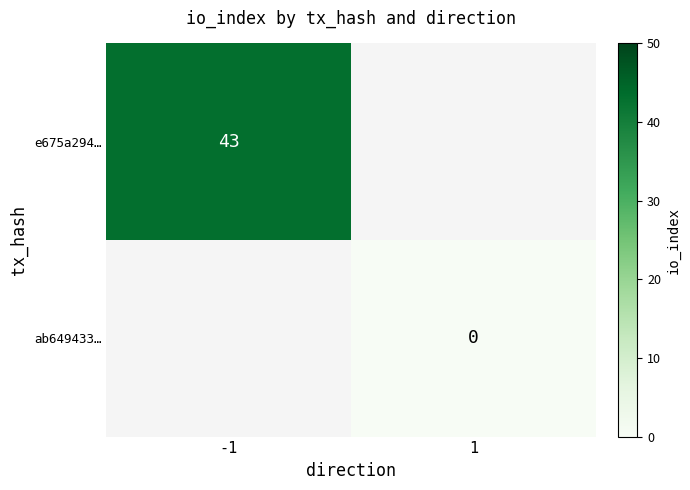

The e675a294… series shows 70 at -1. True or false?

False